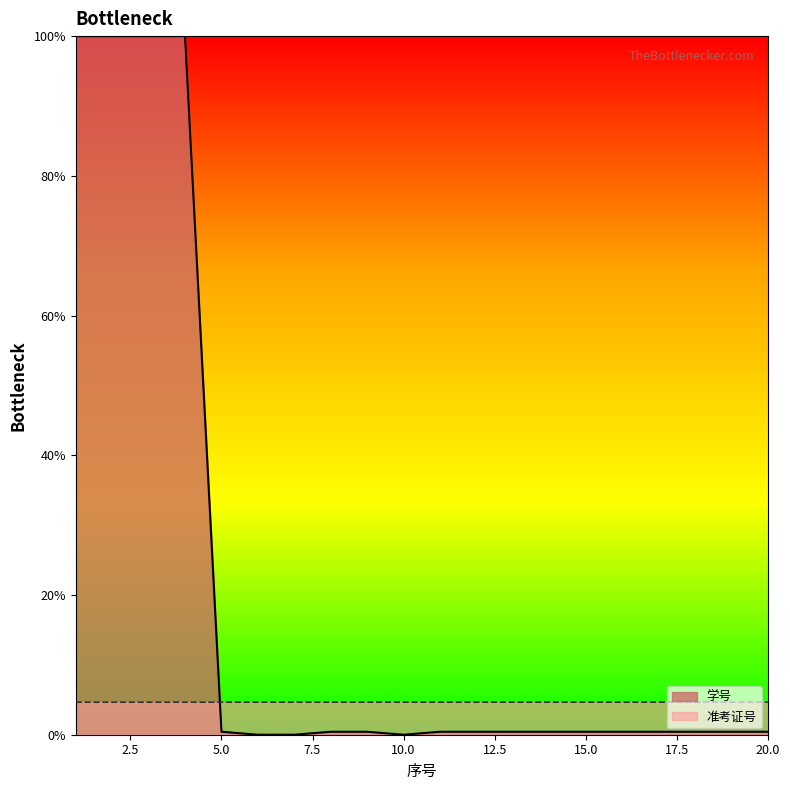

Count the 准考证号 values in the range 4 to 5.

20